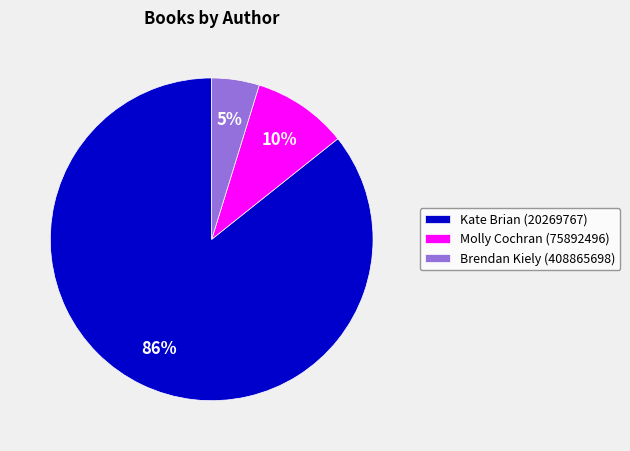

Do Molly Cochran (75892496) and Kate Brian (20269767) together represent more than half of the pie?

Yes